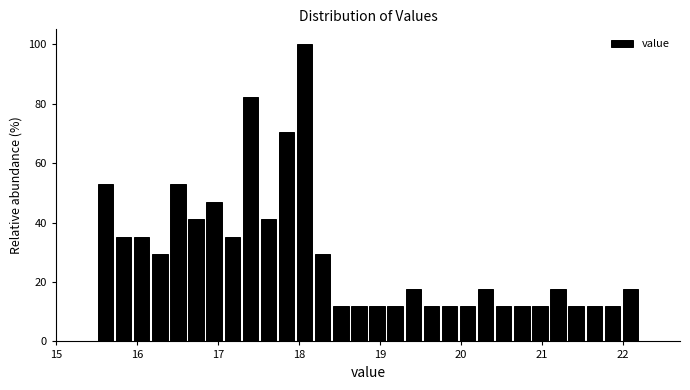

Around what value on the x-axis is the tallest bar? Give the approximate position of its centre, as read against the axis.

18.1